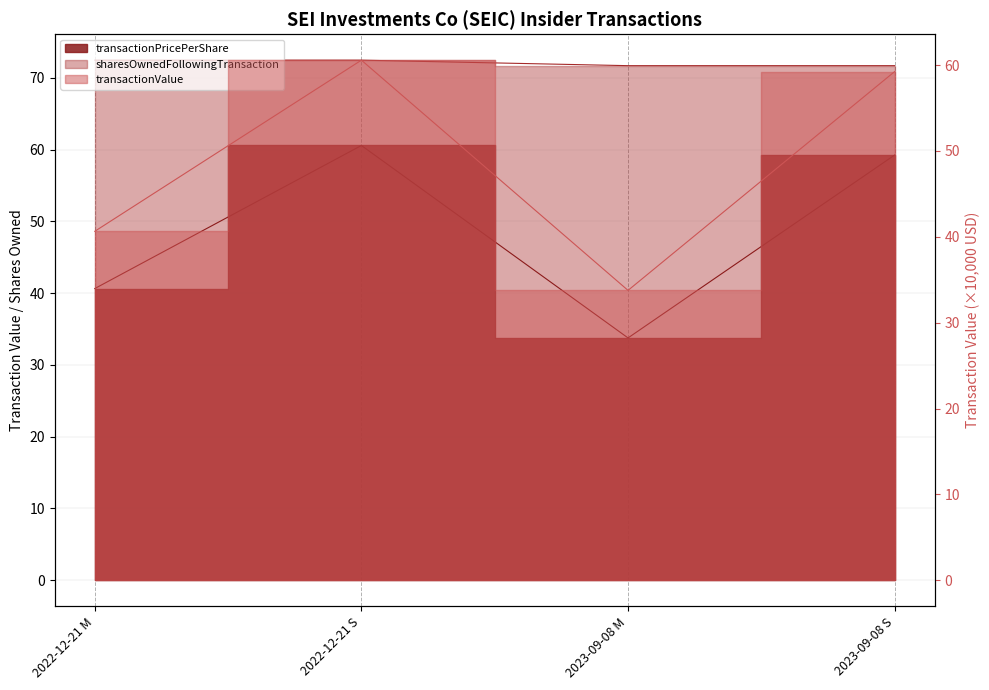

Does the chart display data point markers on the line(s)?

No